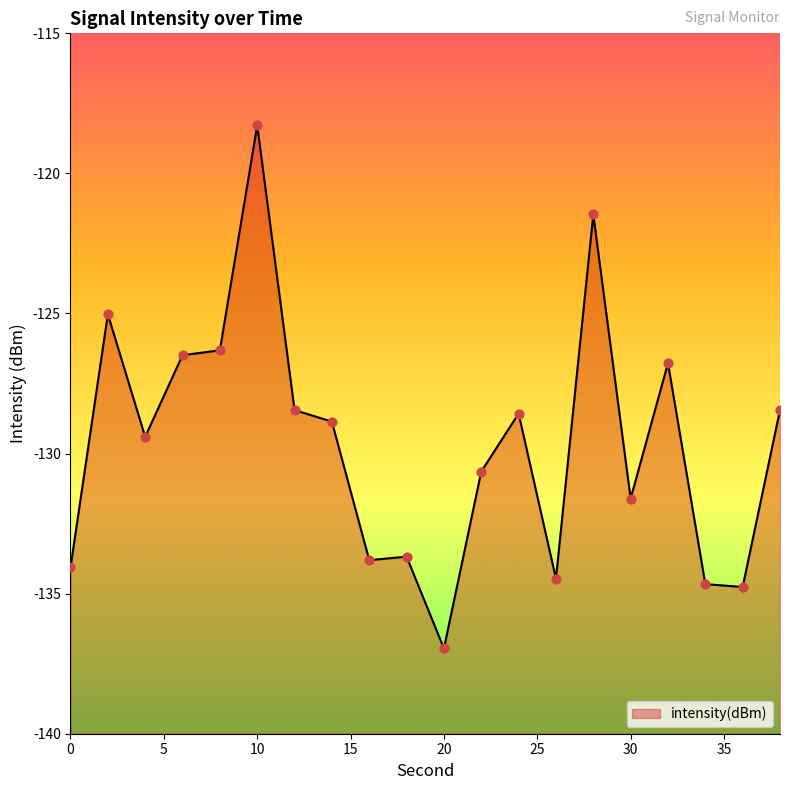

What is the change in value from 18 to 24?

+5.1